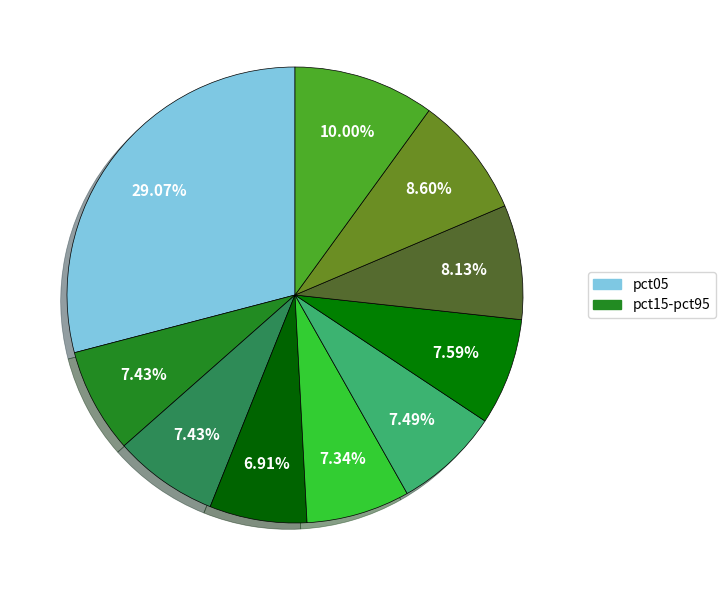

How many slices are in this pie chart?

10